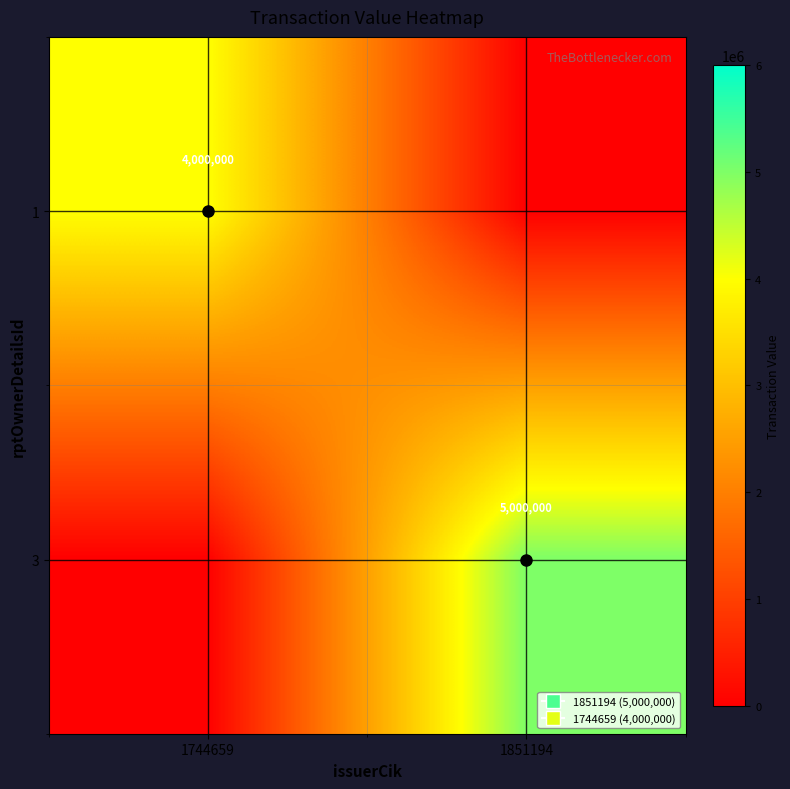

True or false: 1 has a value of 4000000 at 1744659.

True